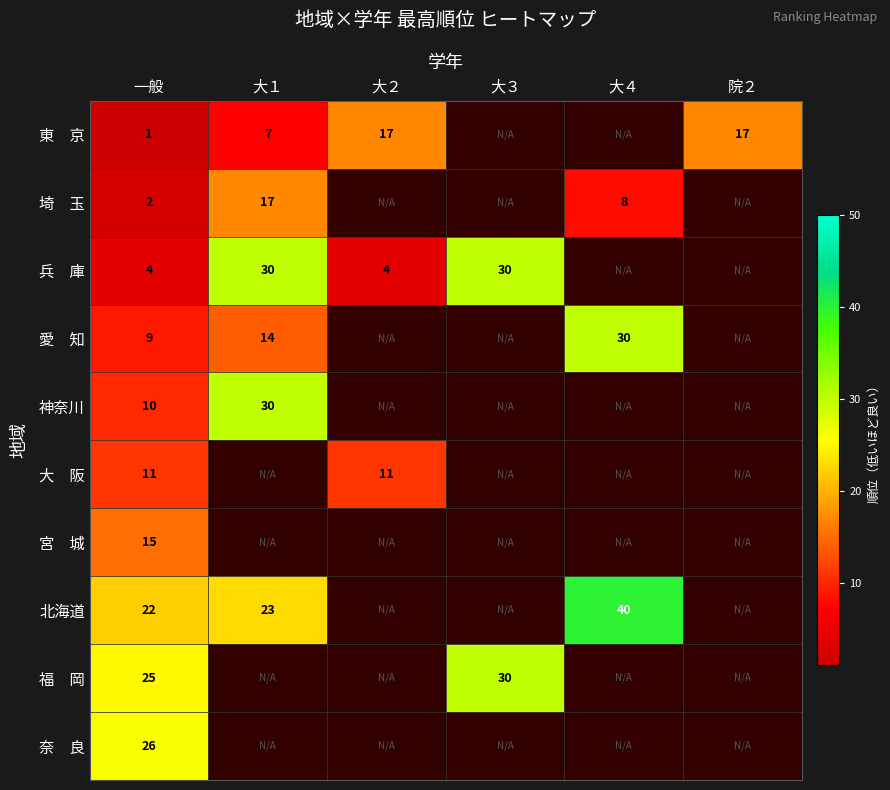

What is the difference between the highest and lowest values at 一般?

25